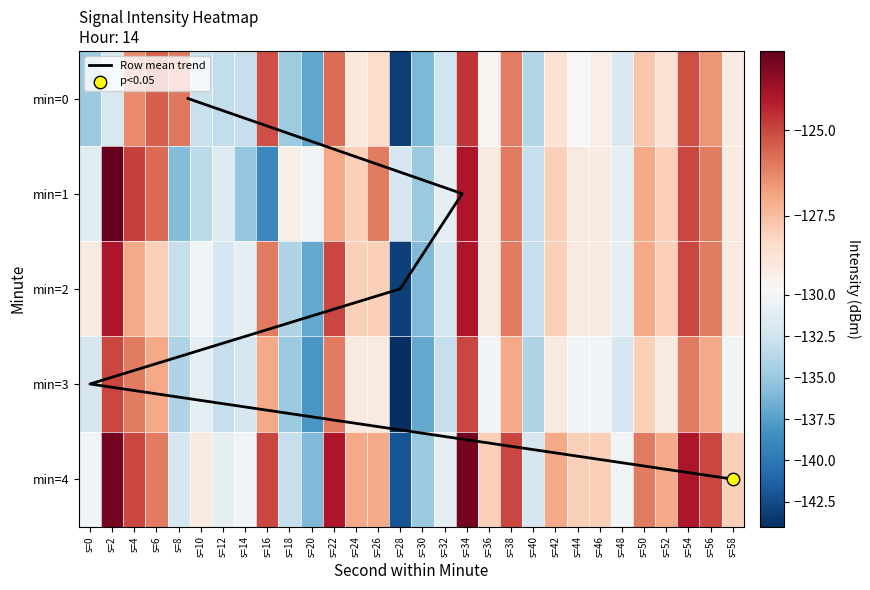

What is the total value across all series at s=26?

-638.4